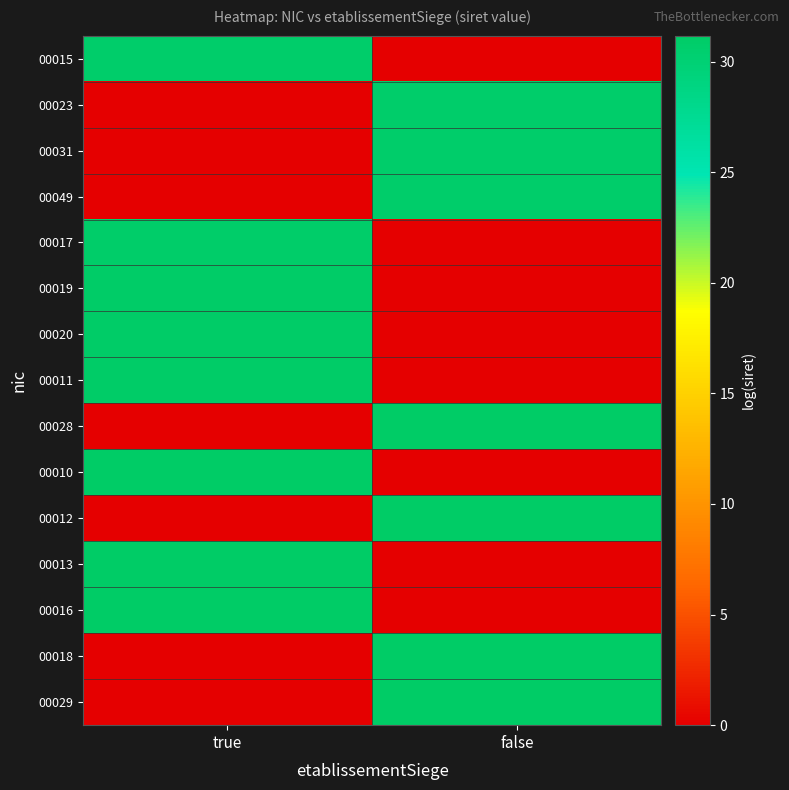

Which series has the largest total across all categories?

00029